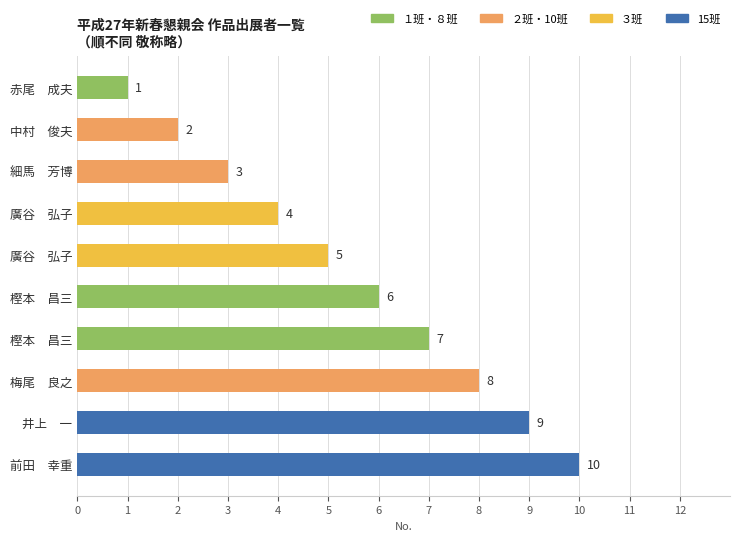

What is the maximum value shown in the chart?

10